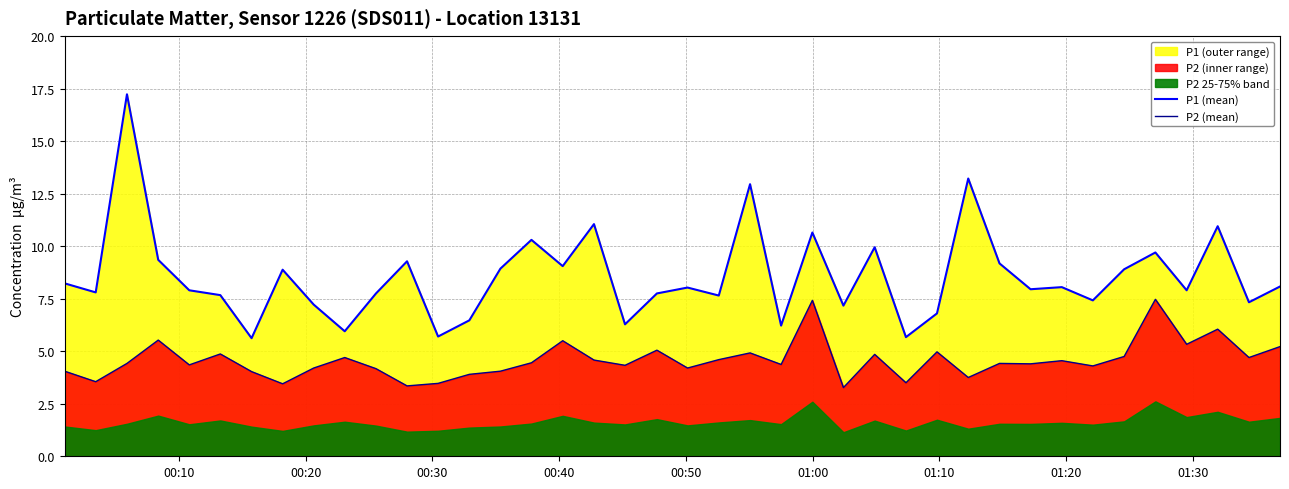

What is the sum of all P2 (mean) values?

183.0